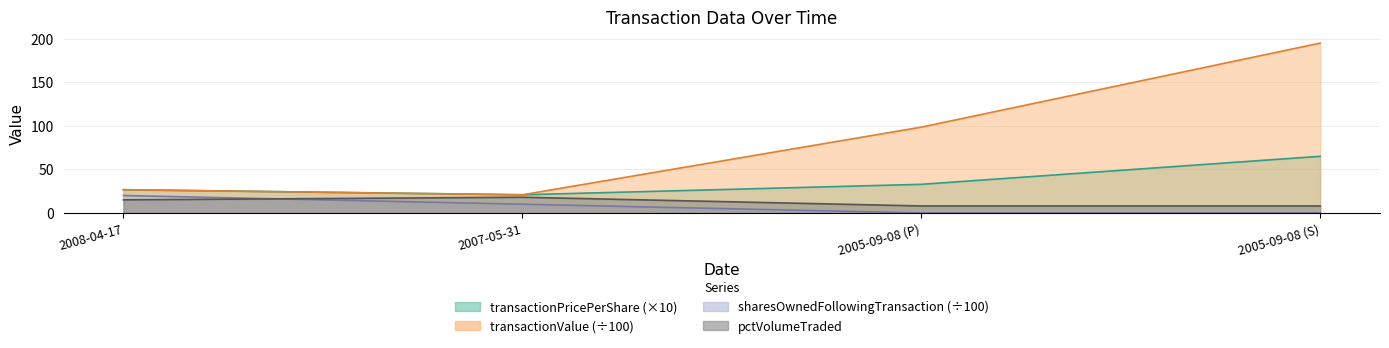

What is the difference between the transactionValue values at 2007-05-31 and 2008-04-17?

5.8